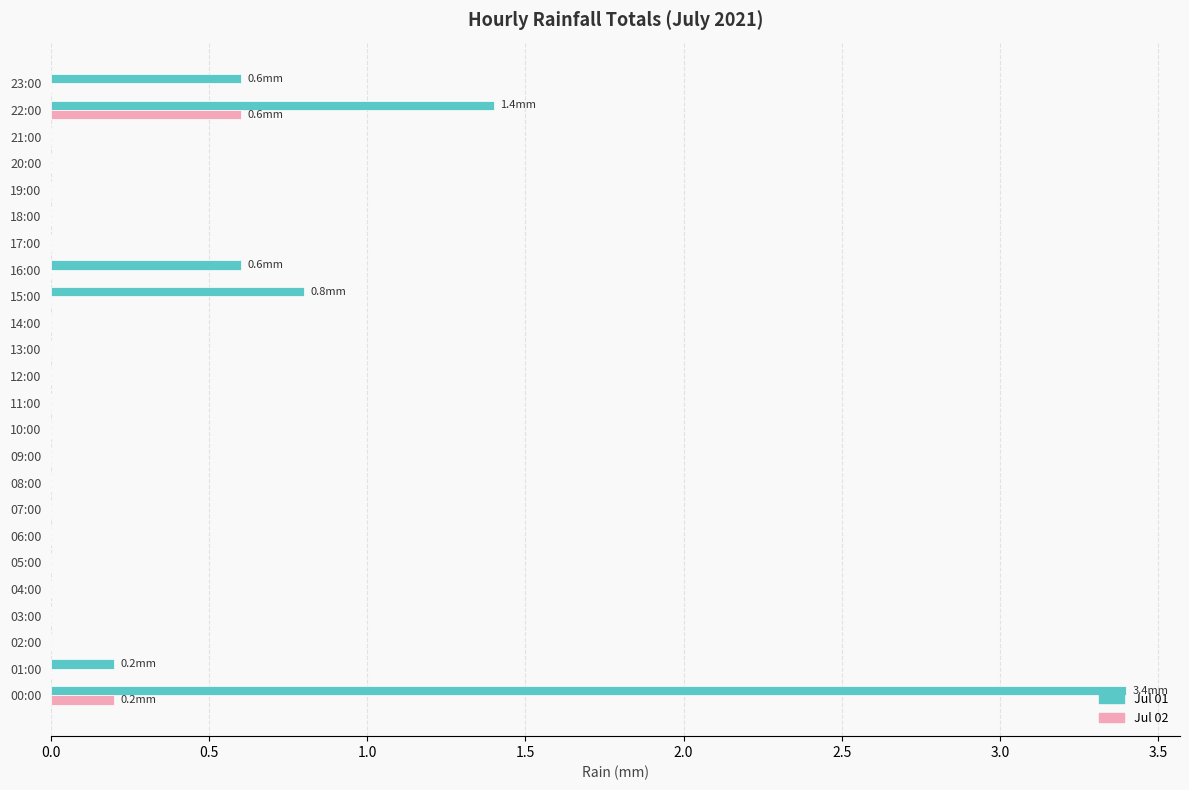

What is the total value across all series at 23:00?

0.6